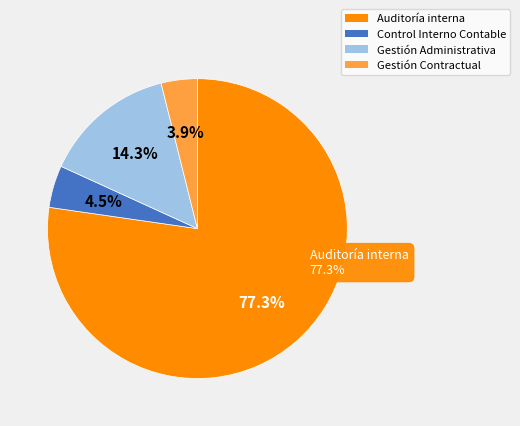

To the nearest percent, what is the average slice percentage?

25%